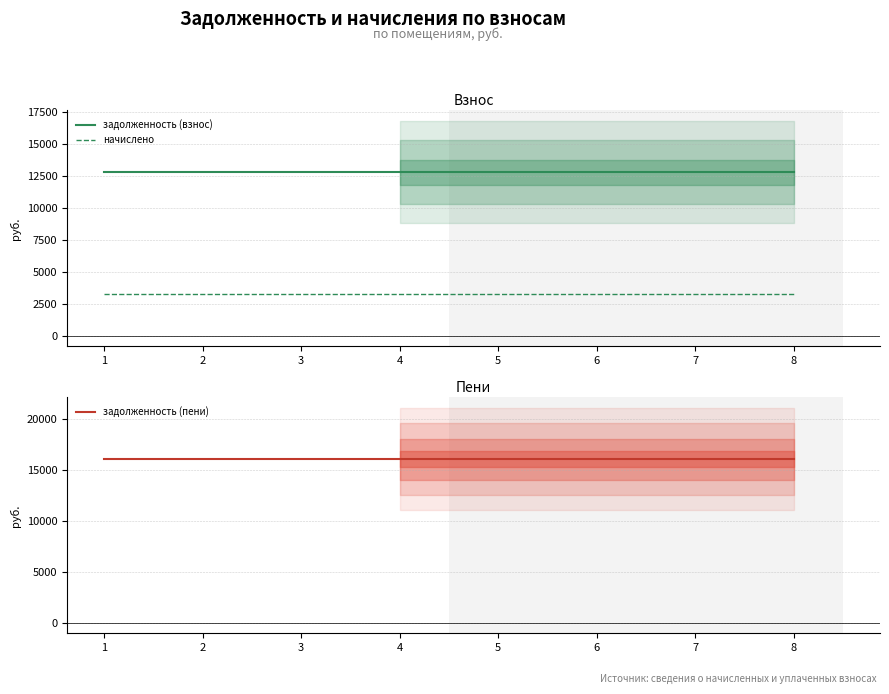

True or false: задолженность (пени) and задолженность (взнос) cross at least once.

False